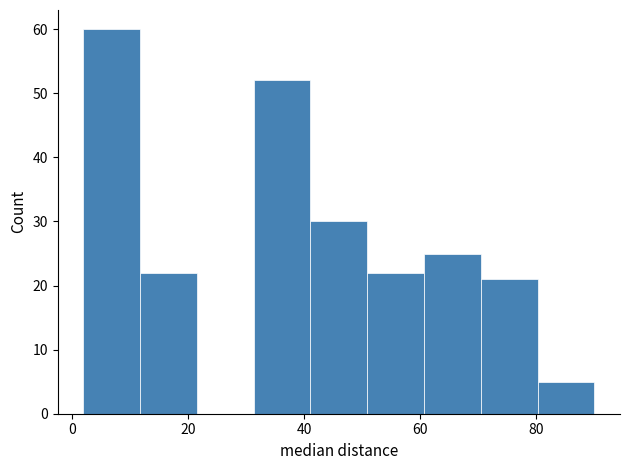

What is the height of the bar covering 42 to 50 on the x-axis? Neither the bar edges nor the heights are printed on the chart, so give them approximately, as read against the axes.

30